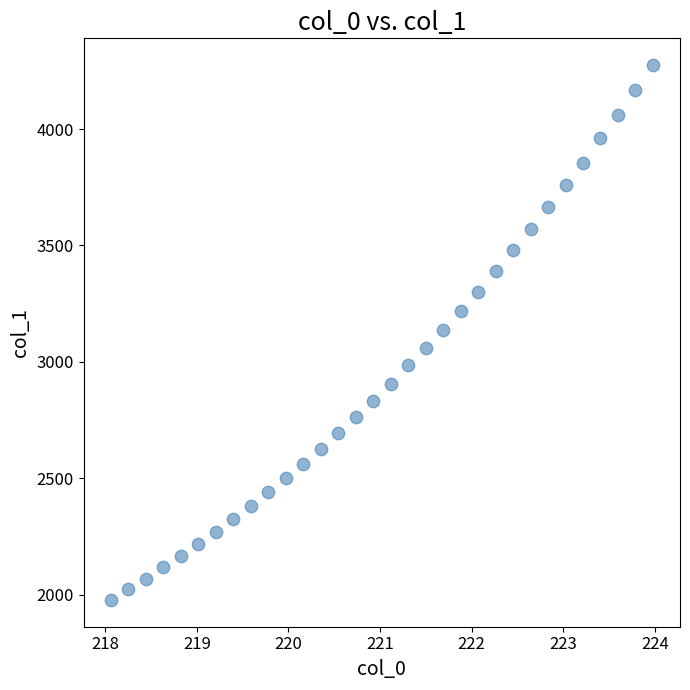

What is the range of Y values (max minus min)?

2297.4